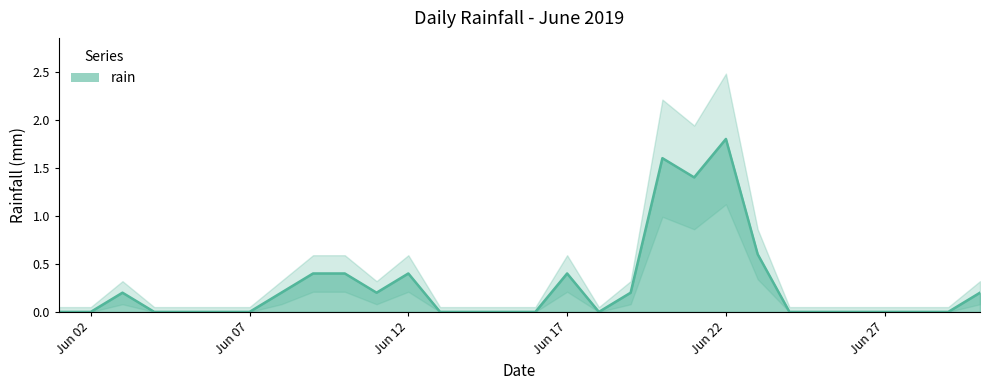

Reading left to right, list all the values displayed in this chart.

2019-06-01=0.0	2019-06-02=0.0	2019-06-03=0.2	2019-06-04=0.0	2019-06-05=0.0	2019-06-06=0.0	2019-06-07=0.0	2019-06-08=0.2	2019-06-09=0.4	2019-06-10=0.4	2019-06-11=0.2	2019-06-12=0.4	2019-06-13=0.0	2019-06-14=0.0	2019-06-15=0.0	2019-06-16=0.0	2019-06-17=0.4	2019-06-18=0.0	2019-06-19=0.2	2019-06-20=1.6	2019-06-21=1.4	2019-06-22=1.8	2019-06-23=0.6	2019-06-24=0.0	2019-06-25=0.0	2019-06-26=0.0	2019-06-27=0.0	2019-06-28=0.0	2019-06-29=0.0	2019-06-30=0.2